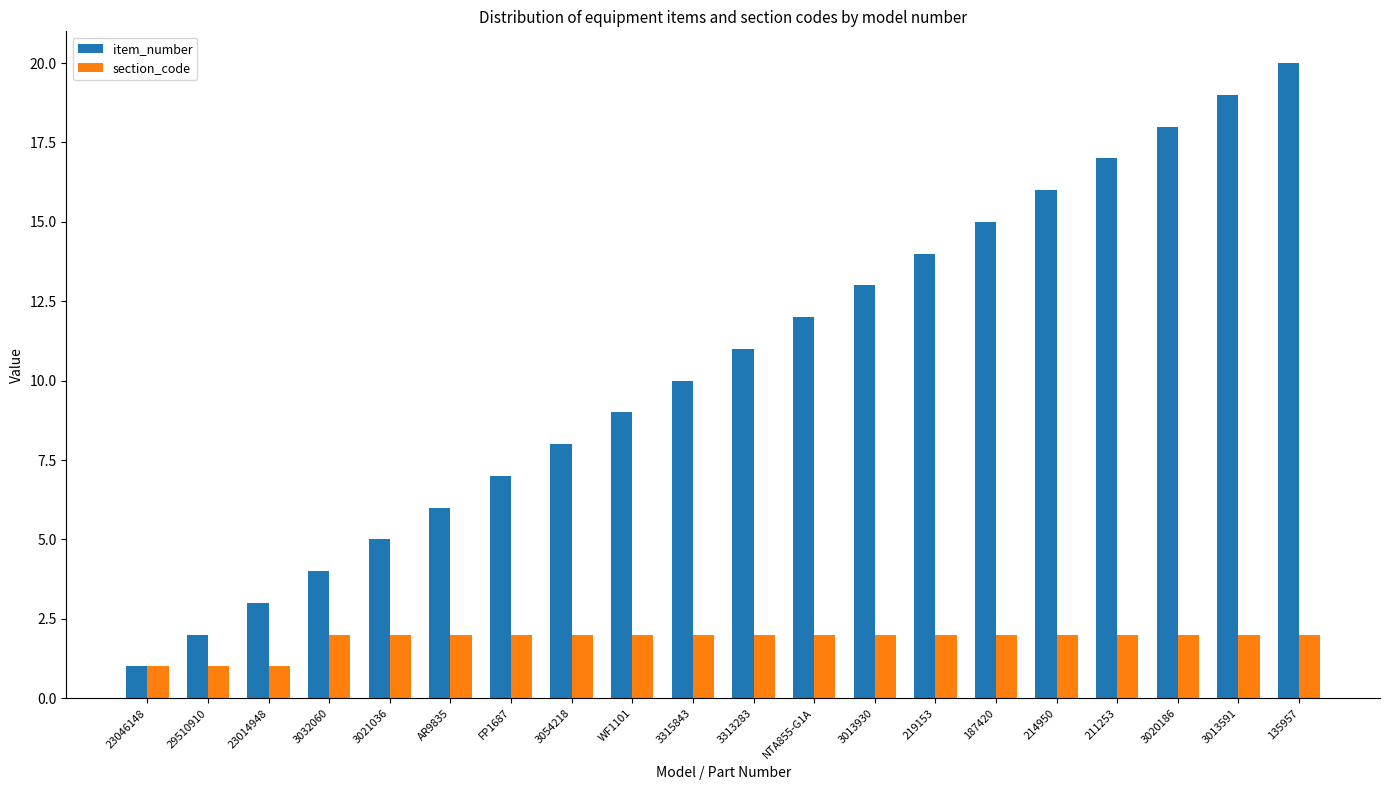

Is the value of section_code at 214950 greater than the value of item_number at FP1687?

No